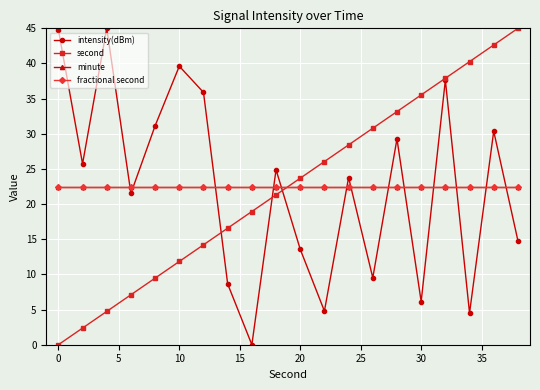

In intensity(dBm), how many points are higher than both neighbors (excluding endpoints)?

7